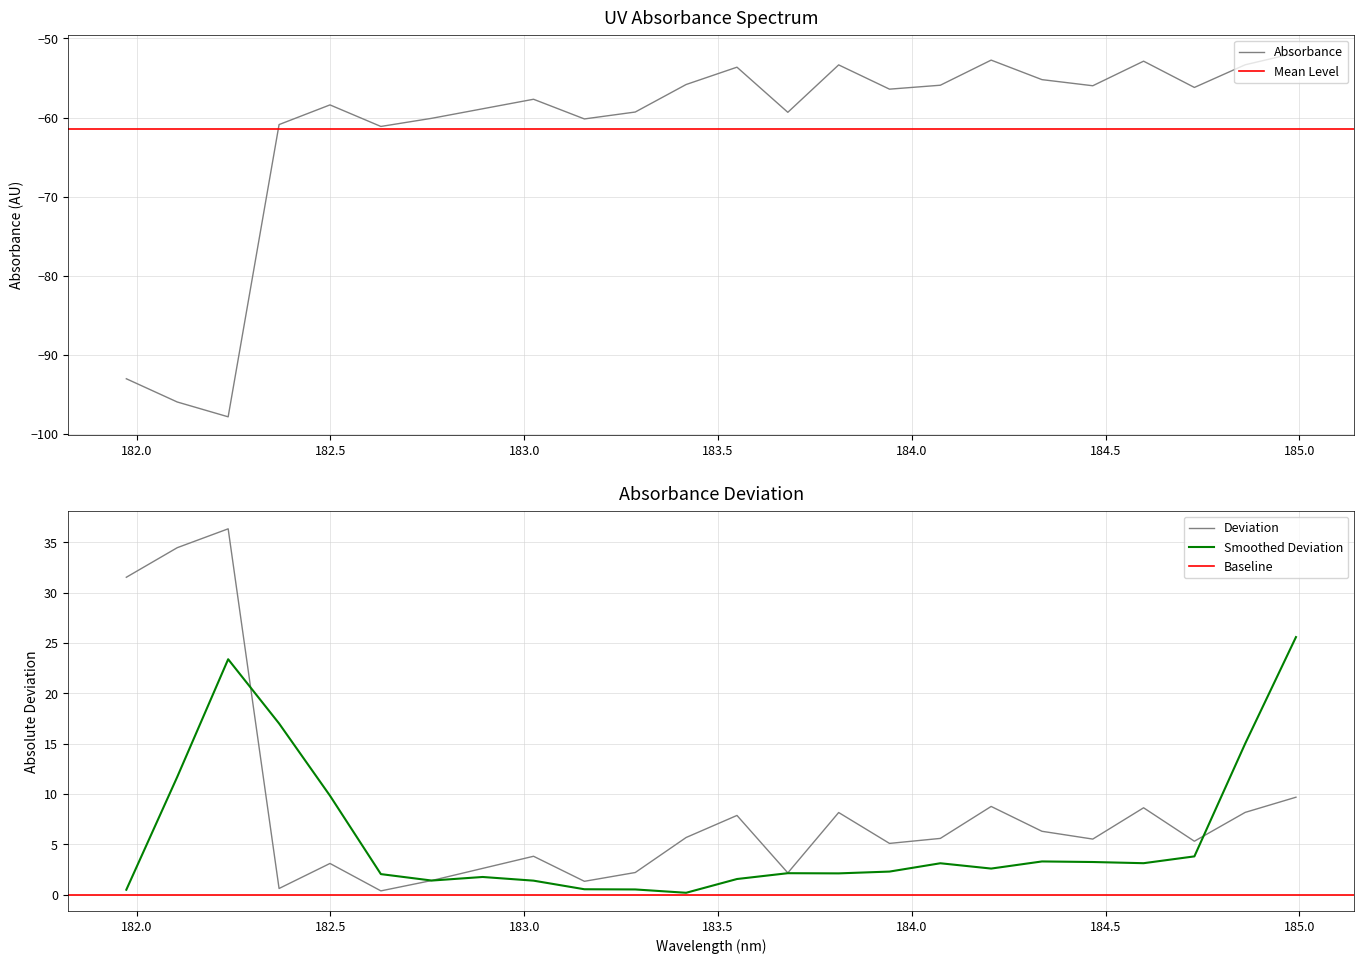

Reading left to right, list all the values displayed in this chart.

-93.0	-96.0	-97.8	-60.9	-58.4	-61.1	-60.1	-58.9	-57.7	-60.2	-59.3	-55.8	-53.6	-59.3	-53.4	-56.4	-55.9	-52.7	-55.2	-56.0	-52.9	-56.2	-53.3	-51.8